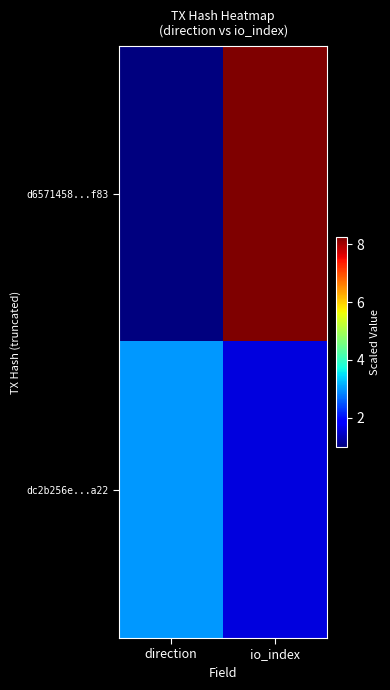

Rank the series by their maximum value, from lowest to highest.

dc2b256e...a22, d6571458...f83